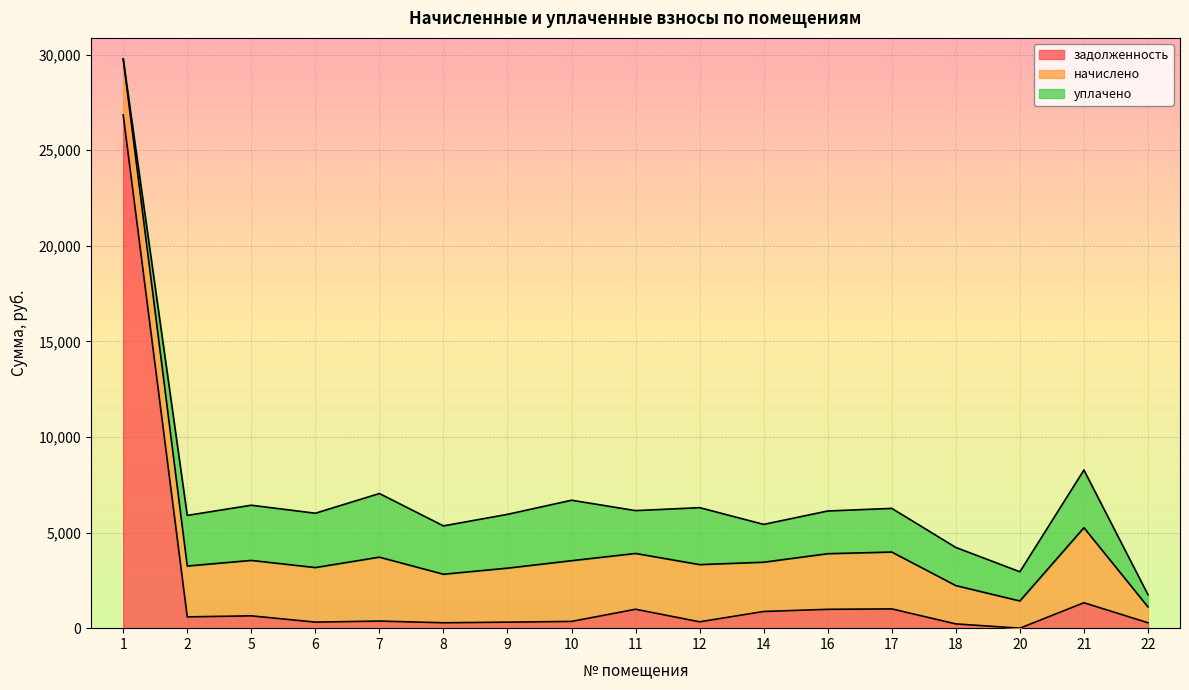

The начислено series shows 2003.8 at 18. True or false?

True